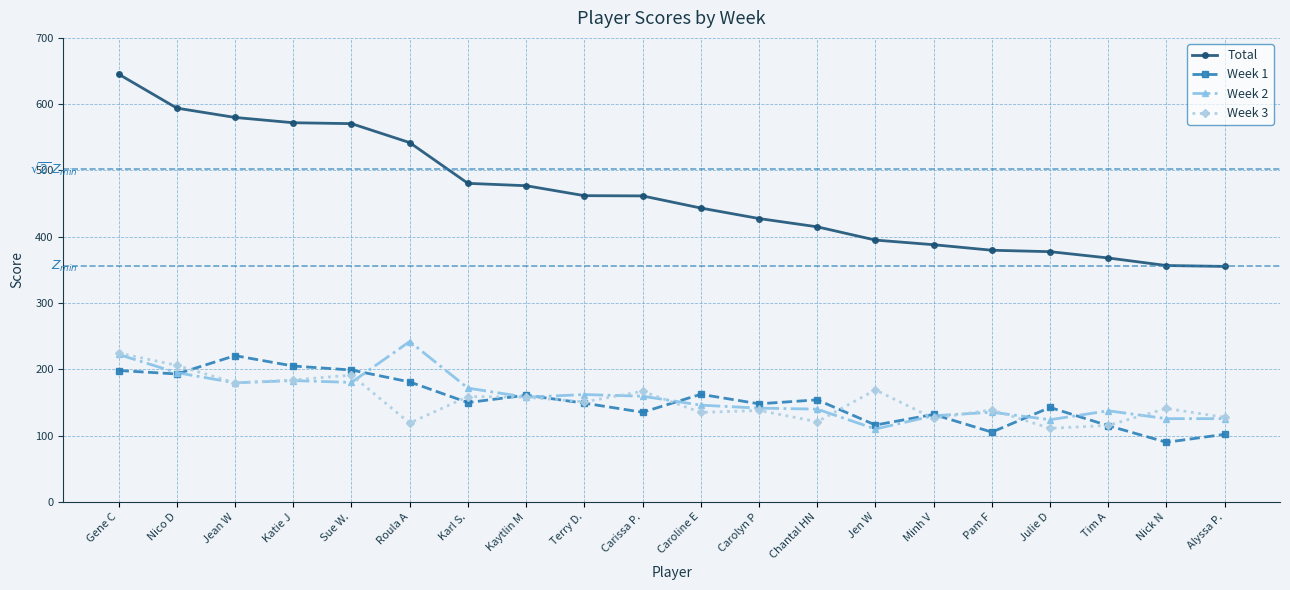

Read the Week 3 value at Sue W..

191.3